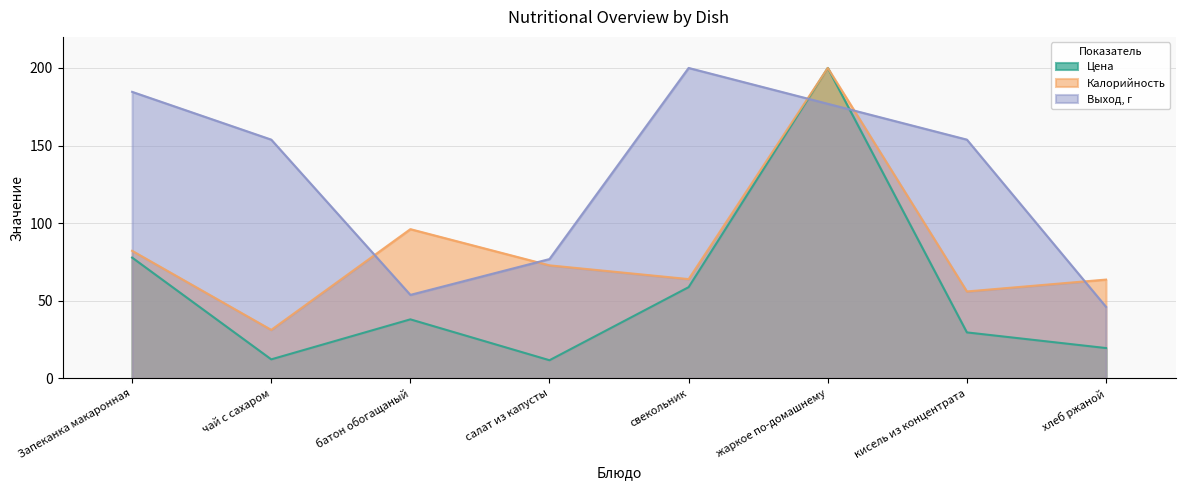

What is the average value of the Калорийность series?

83.3